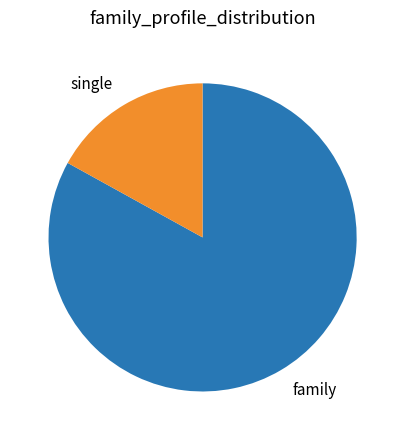

Between family and single, which is larger?

family